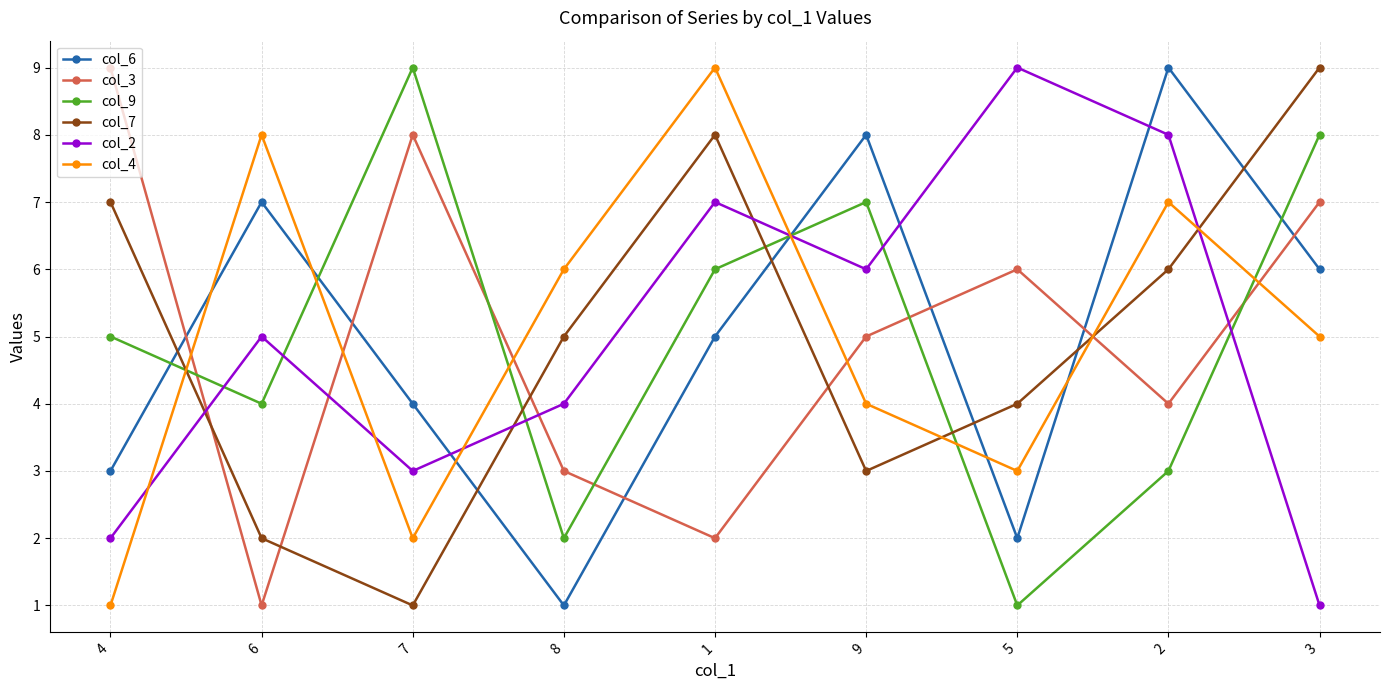

The col_6 series shows 1 at 5. True or false?

False